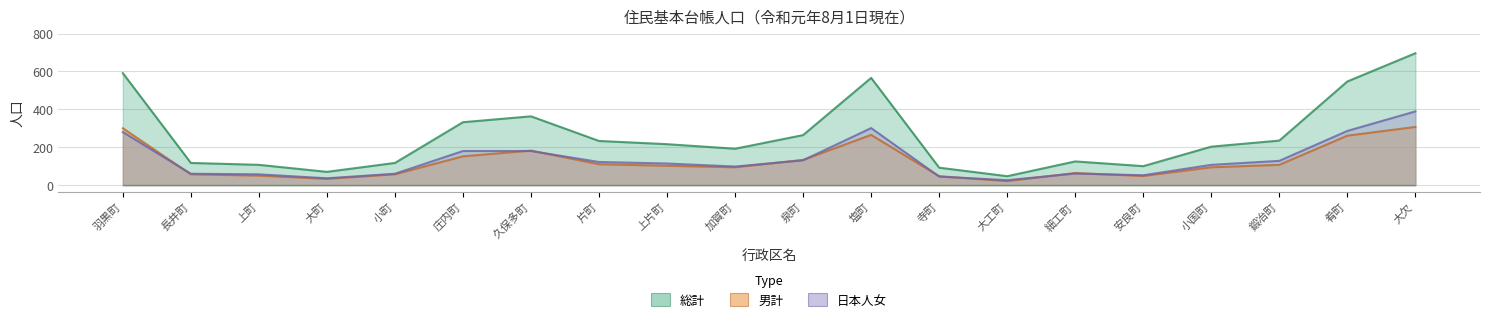

In 日本人女, how many points are higher than both neighbors (excluding endpoints)?

2